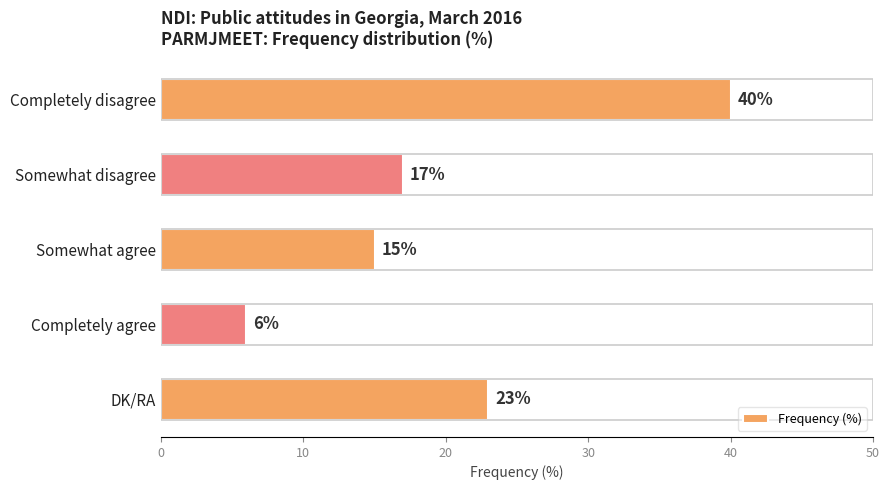

The value at Somewhat agree is 22. True or false?

False